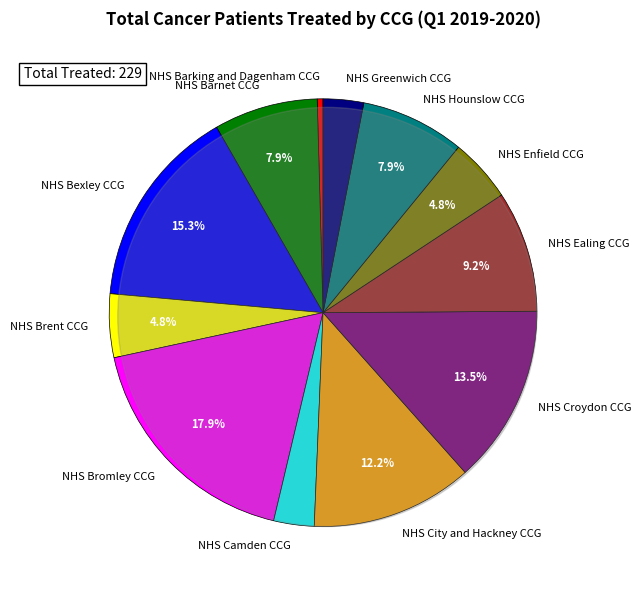

True or false: NHS Barking and Dagenham CCG accounts for 8% of the total.

False